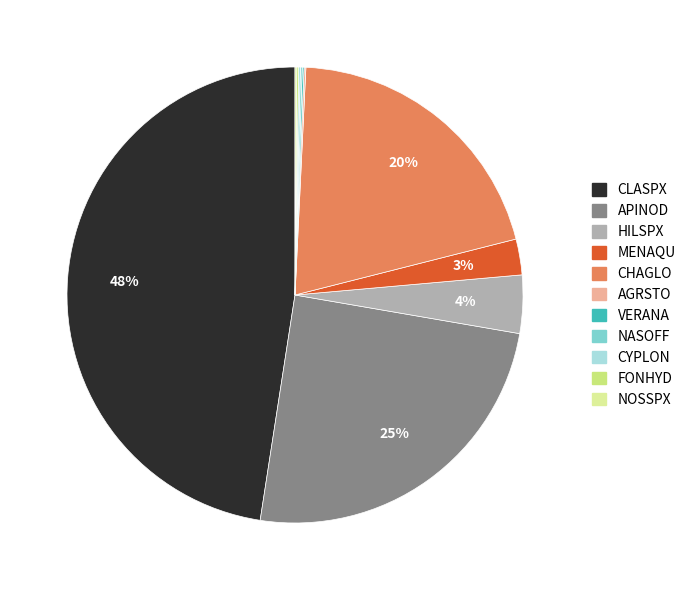

Is it true that FONHYD is 0% of the pie?

True